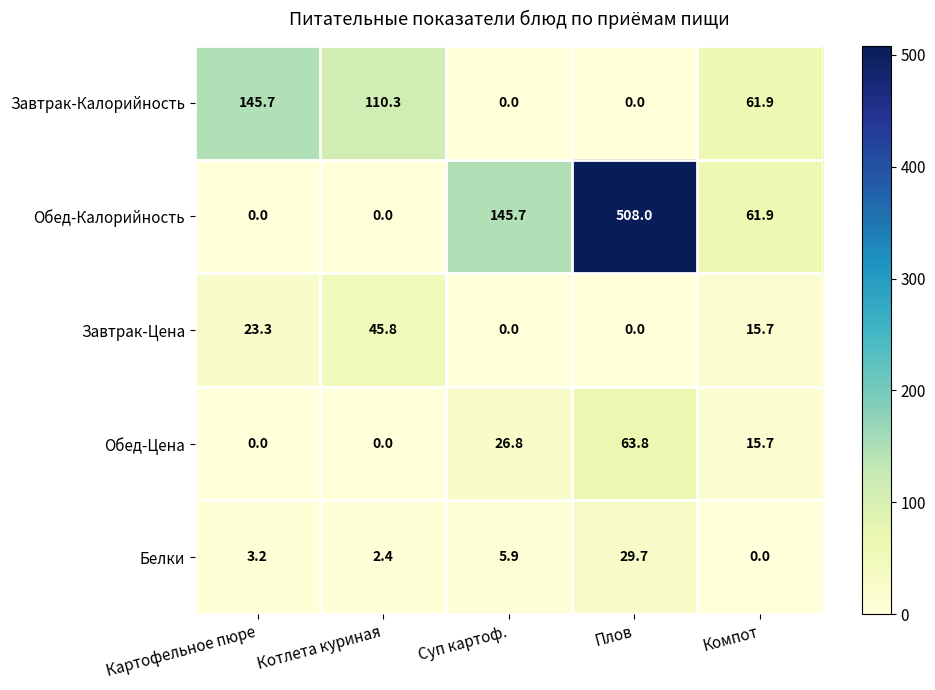

What is the difference between the highest and lowest values at Картофельное пюре?

145.7